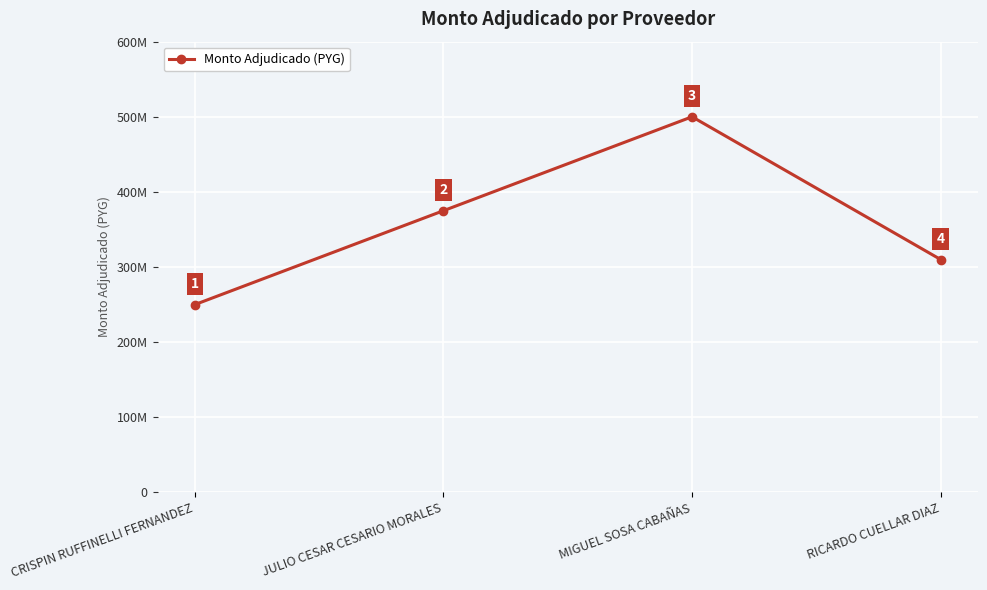

What is the difference between the values at CRISPIN RUFFINELLI FERNANDEZ and MIGUEL SOSA CABAÑAS?

250000000